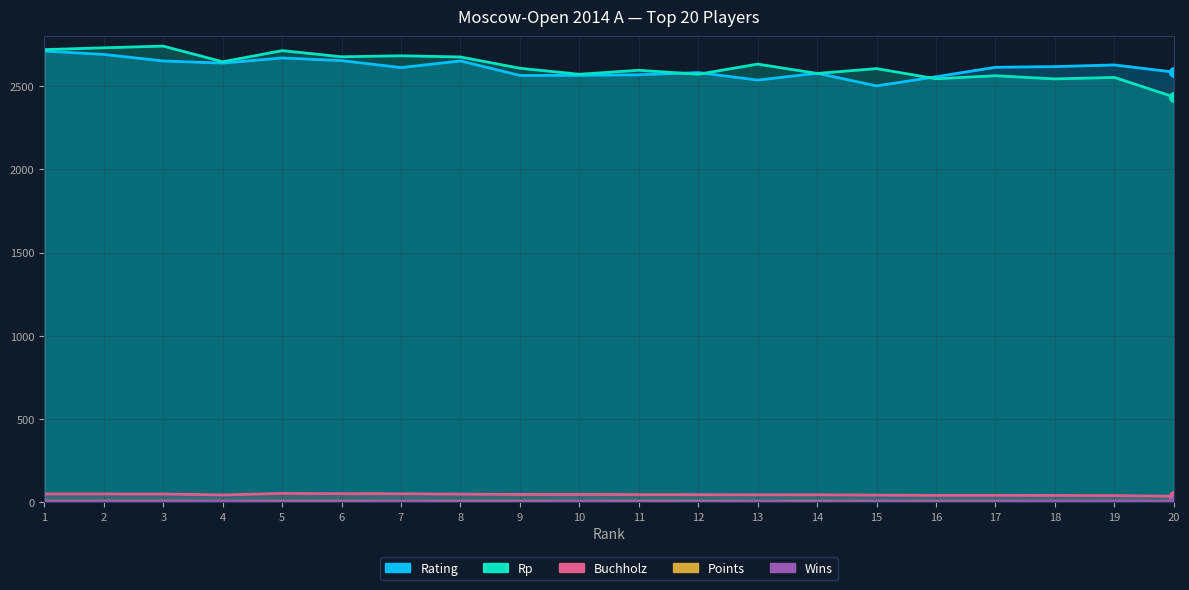

Rank the series by their maximum value, from lowest to highest.

Wins, Points, Buchholz, Rating, Rp